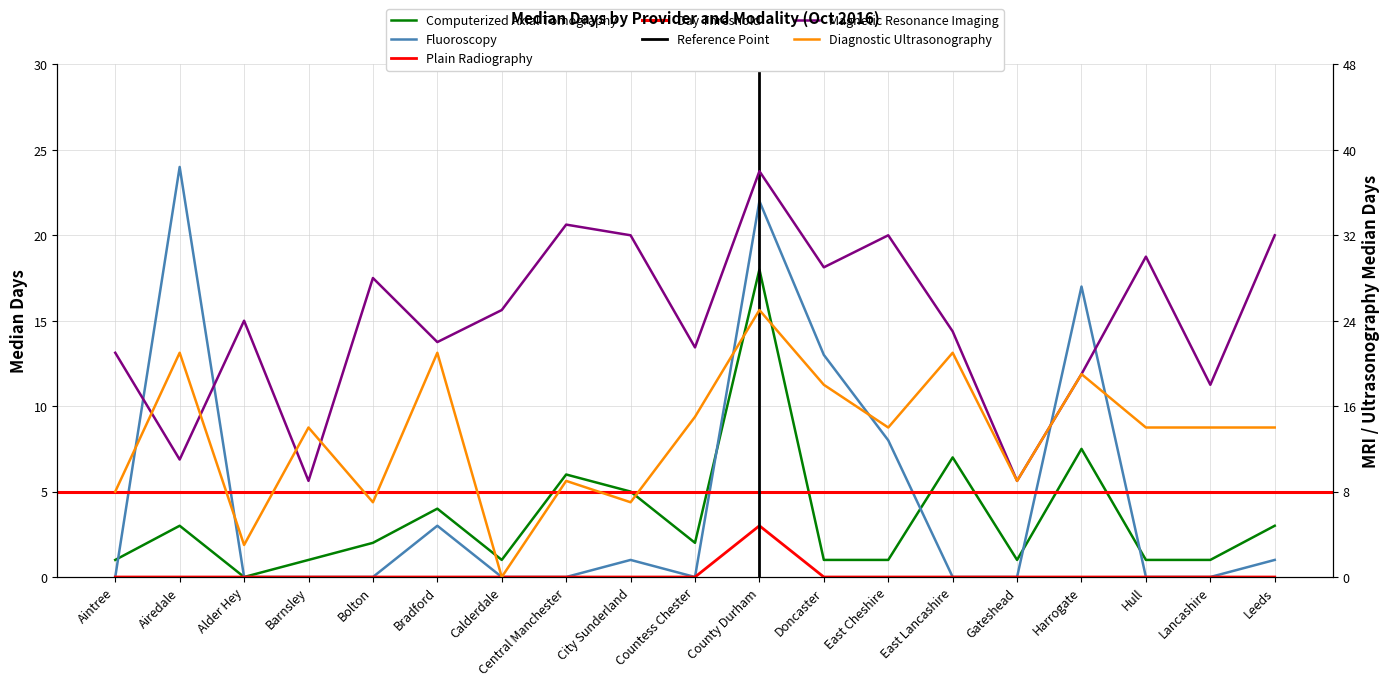

What are all the series names shown in the legend?

Computerized Axial Tomography, Diagnostic Ultrasonography, Fluoroscopy, Magnetic Resonance Imaging, Plain Radiography